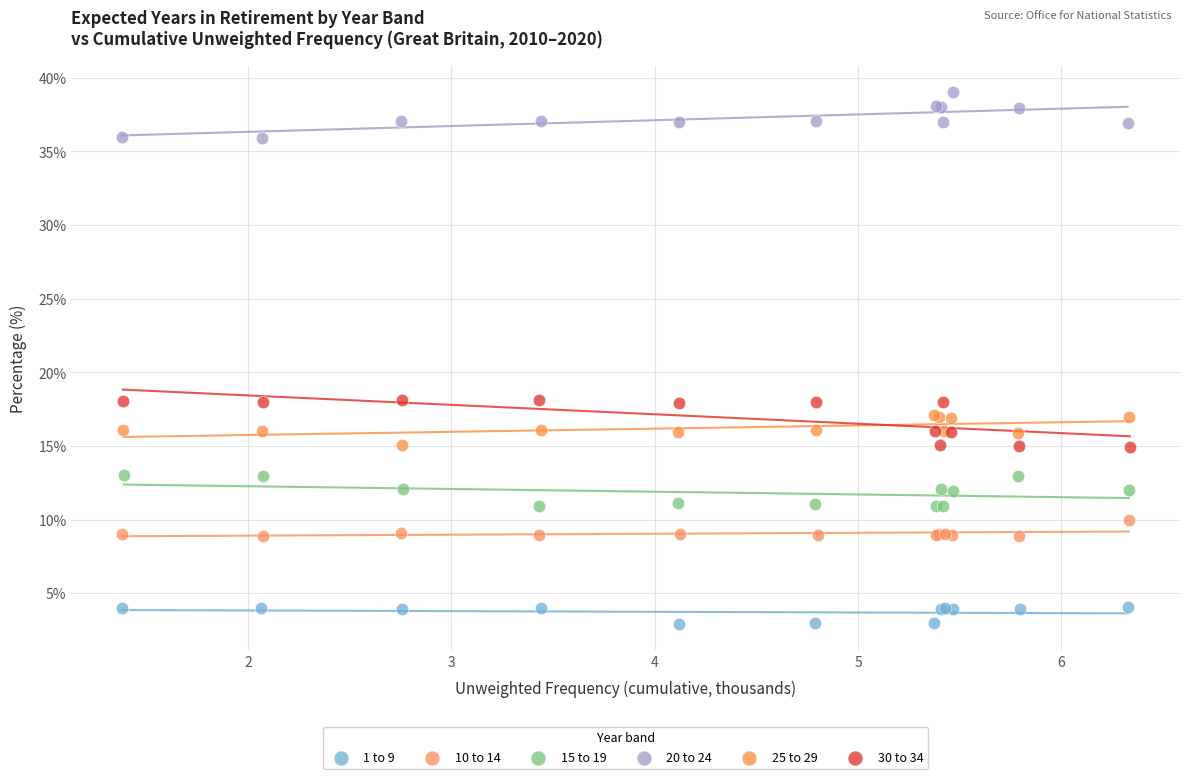

Which series contains the highest Y value?

20 to 24